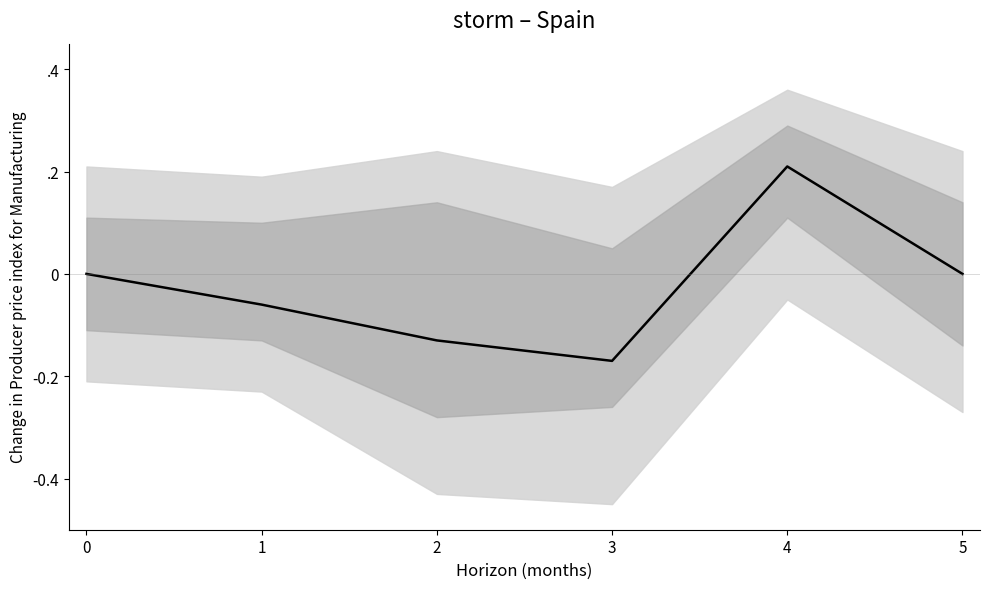

How many interior local peaks (higher than both neighbors) does the data have?

1